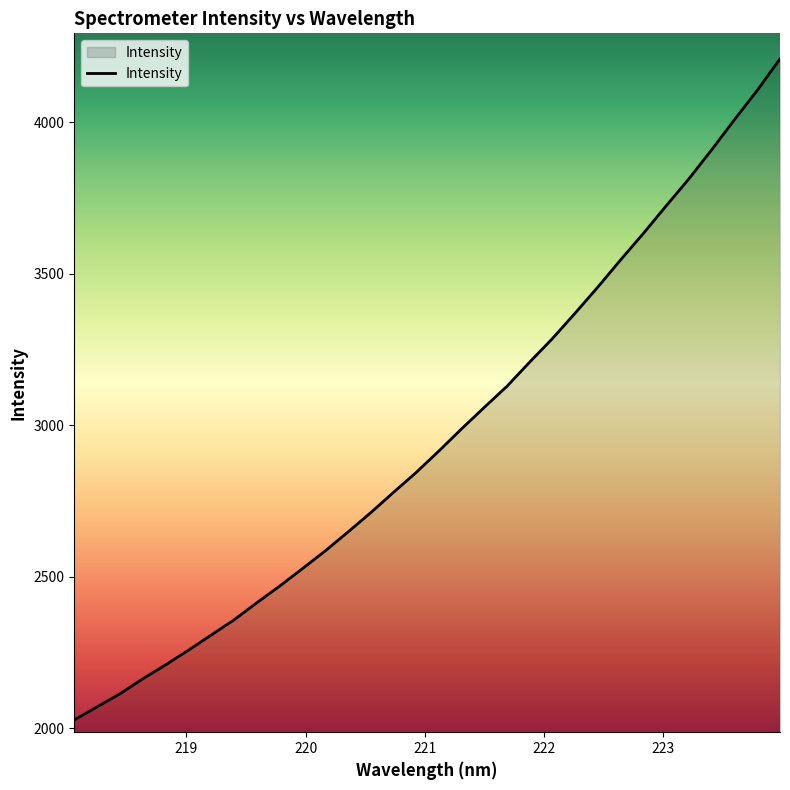

What is the difference between the maximum and minimum values?

2182.2